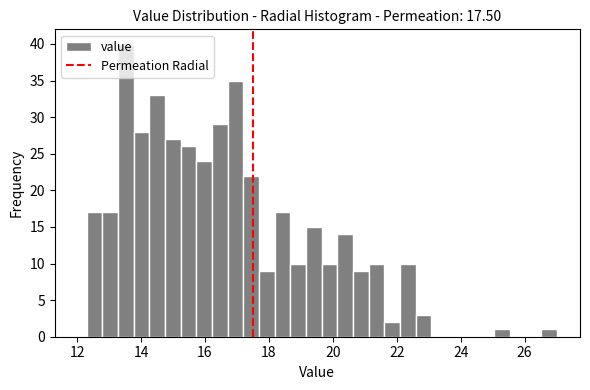

Read against the x-axis, roughly where is the centre of the tallest bar?

13.6